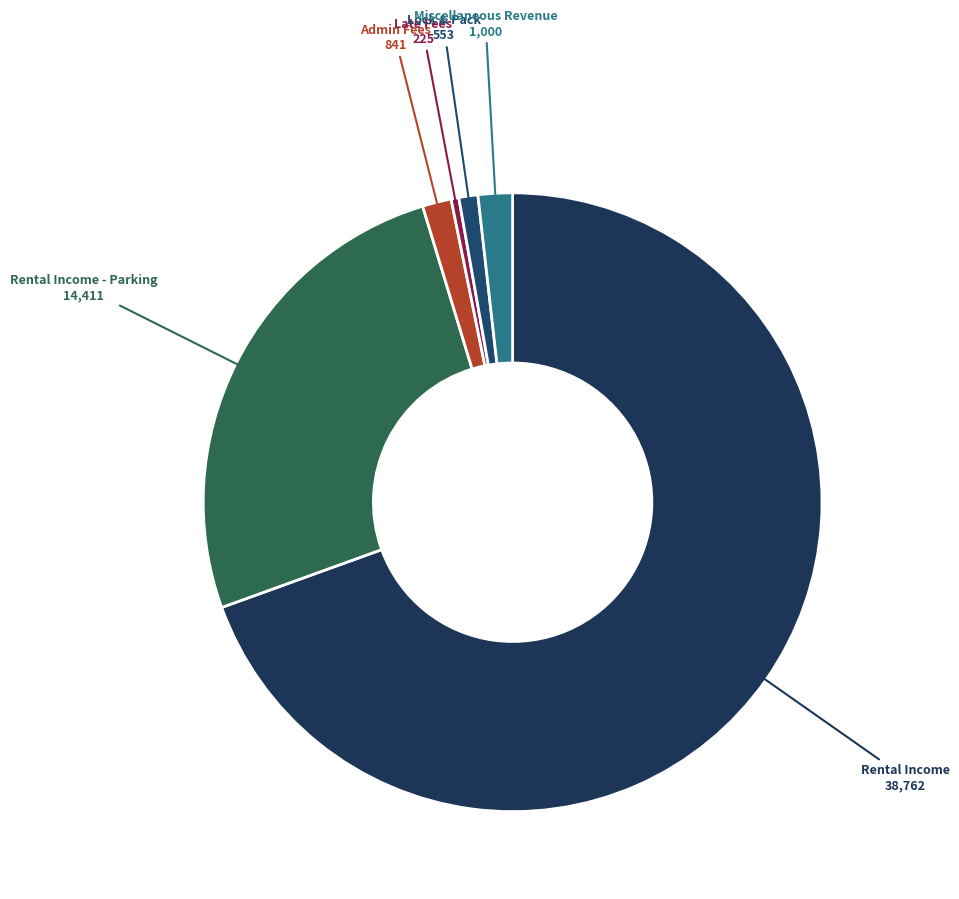

Approximately how many times larger is the value at Lock & Pack compared to Late Fees?

2.5